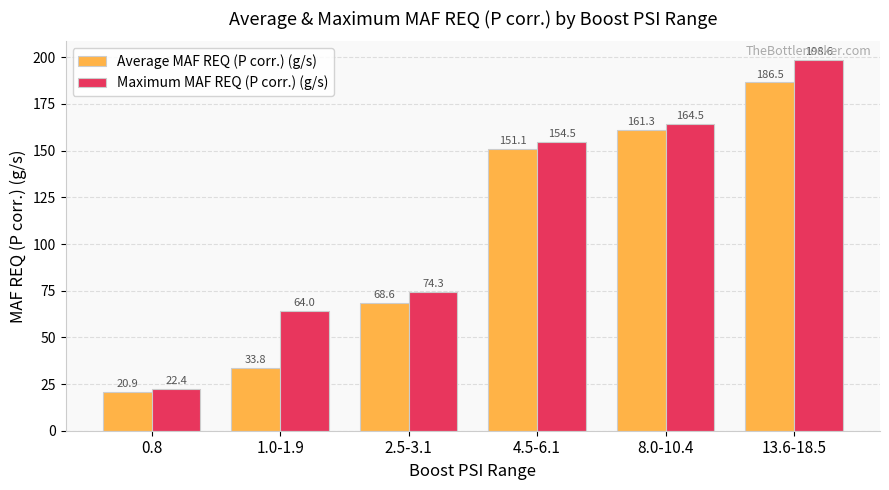

The Maximum MAF REQ (P corr.) (g/s) series shows 22.4 at 0.8. True or false?

True